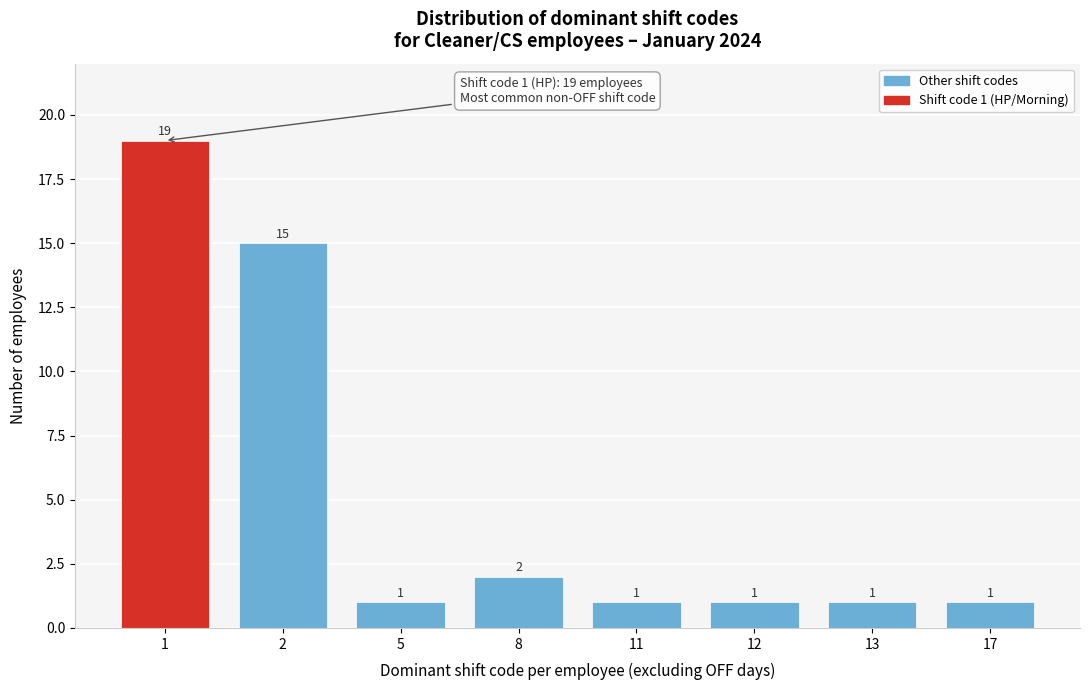

Reading left to right, transcribe all the data shown in this chart.

1=19	2=15	5=1	8=2	11=1	12=1	13=1	17=1